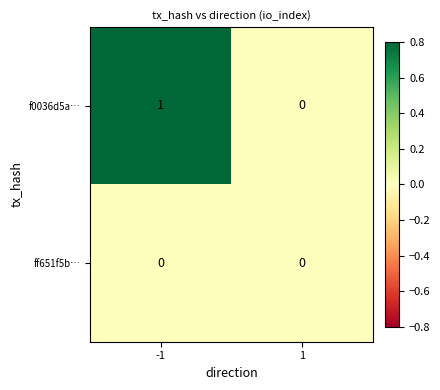

At -1, list the series in order from largest to smallest.

f0036d5a…, ff651f5b…